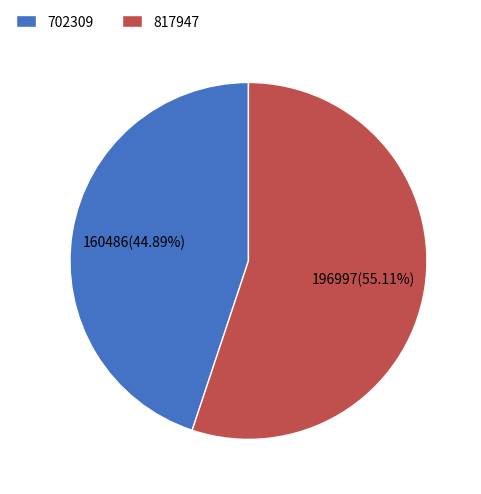

To the nearest percent, what percentage of the pie is 817947?

55%